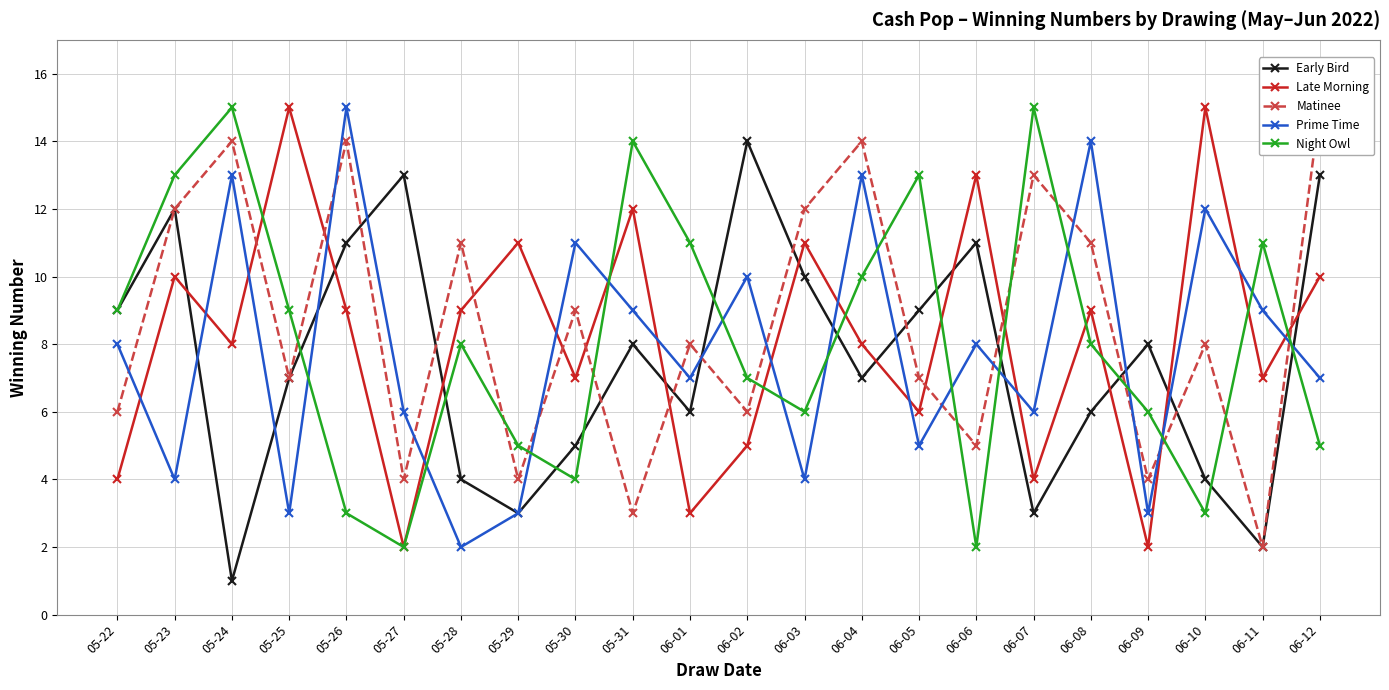

What position from the right is 05-26?

18